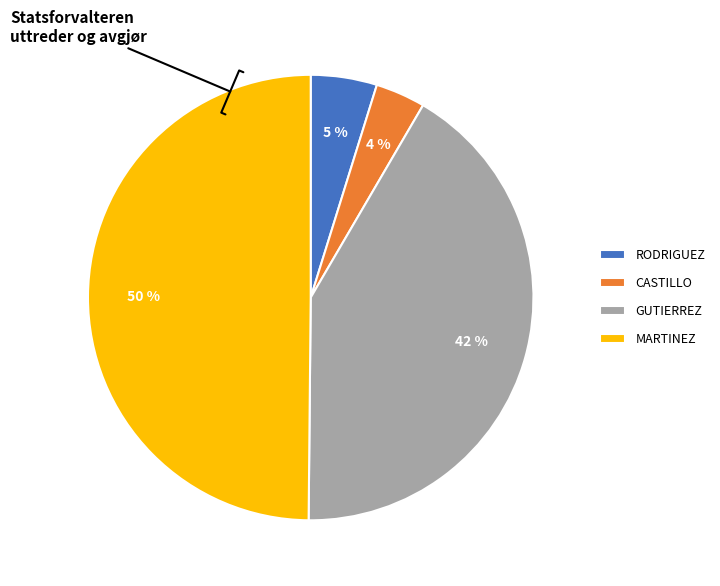

Between CASTILLO and MARTINEZ, which is larger?

MARTINEZ